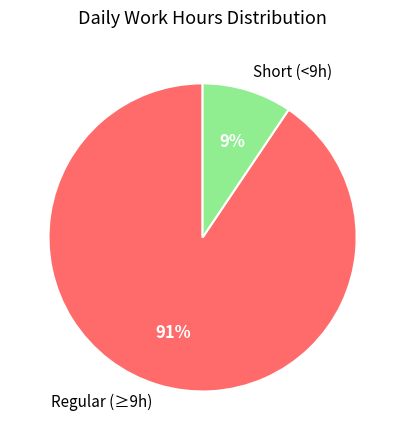

Which has a higher value, Short (<9h) or Regular (≥9h)?

Regular (≥9h)